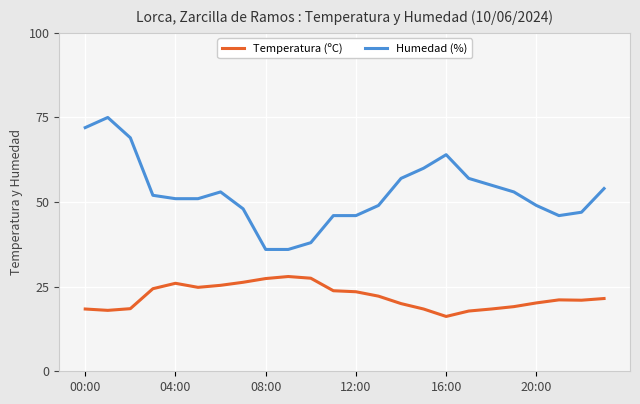

In Temperatura (ºC), how many points are higher than both neighbors (excluding endpoints)?

3